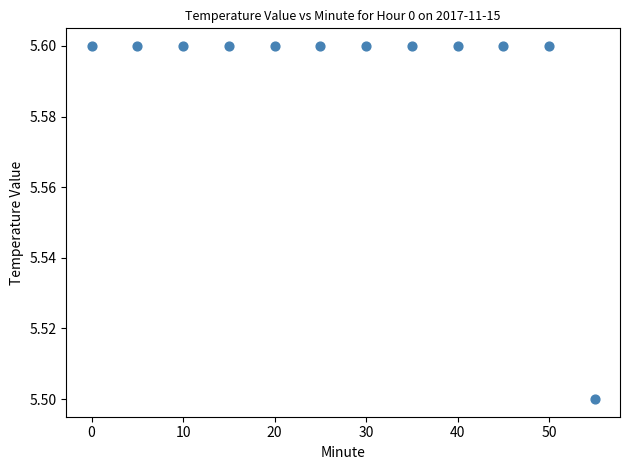

What Y value in the scatter plot is closest to 5?

5.5